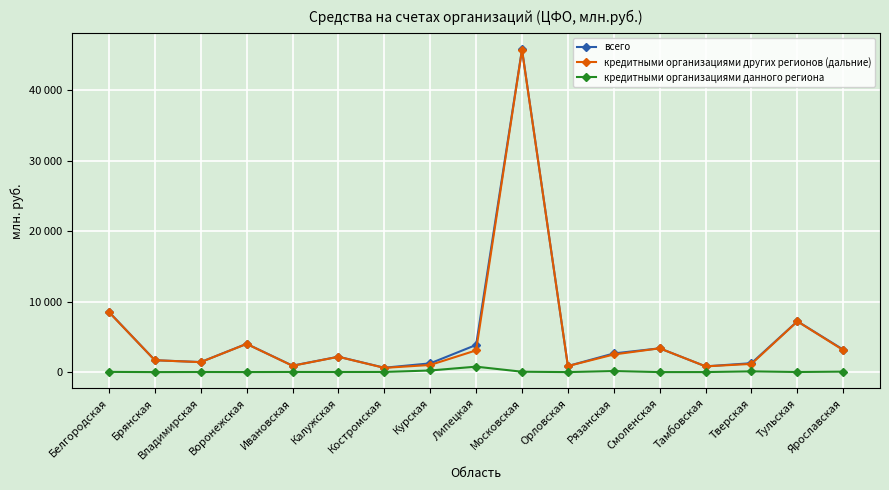

Which category has the lowest value across all series?

Брянская